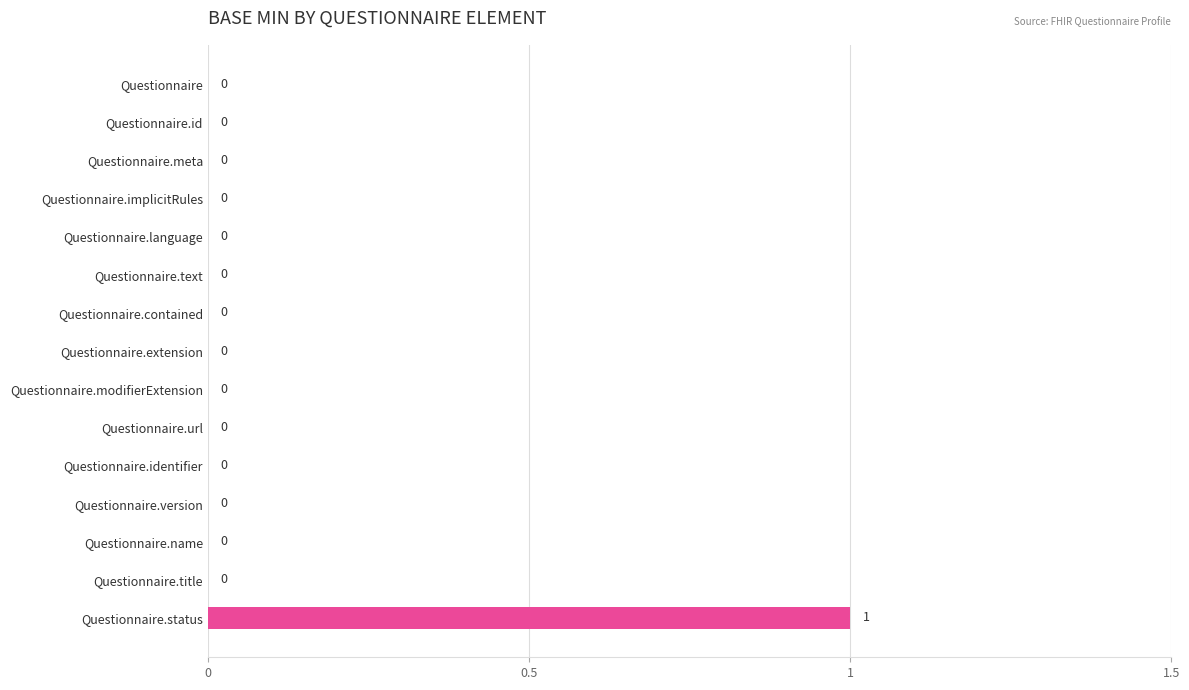

Reading top to bottom, extract all data points from this chart.

Questionnaire=0	Questionnaire.id=0	Questionnaire.meta=0	Questionnaire.implicitRules=0	Questionnaire.language=0	Questionnaire.text=0	Questionnaire.contained=0	Questionnaire.extension=0	Questionnaire.modifierExtension=0	Questionnaire.url=0	Questionnaire.identifier=0	Questionnaire.version=0	Questionnaire.name=0	Questionnaire.title=0	Questionnaire.status=1